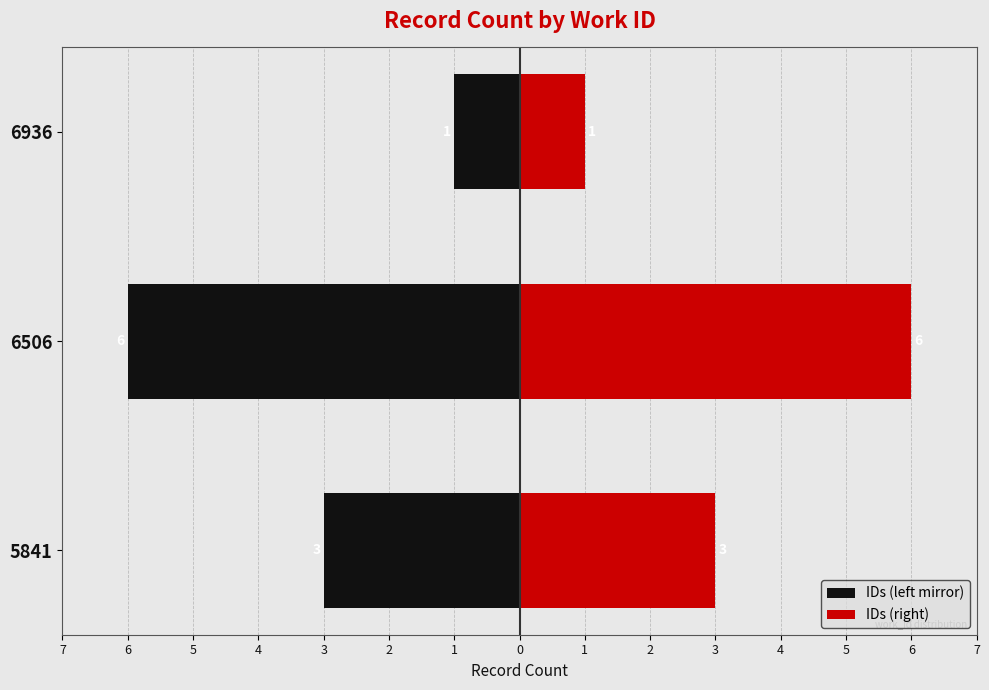

How many data points in IDs (right) are less than 3?

1